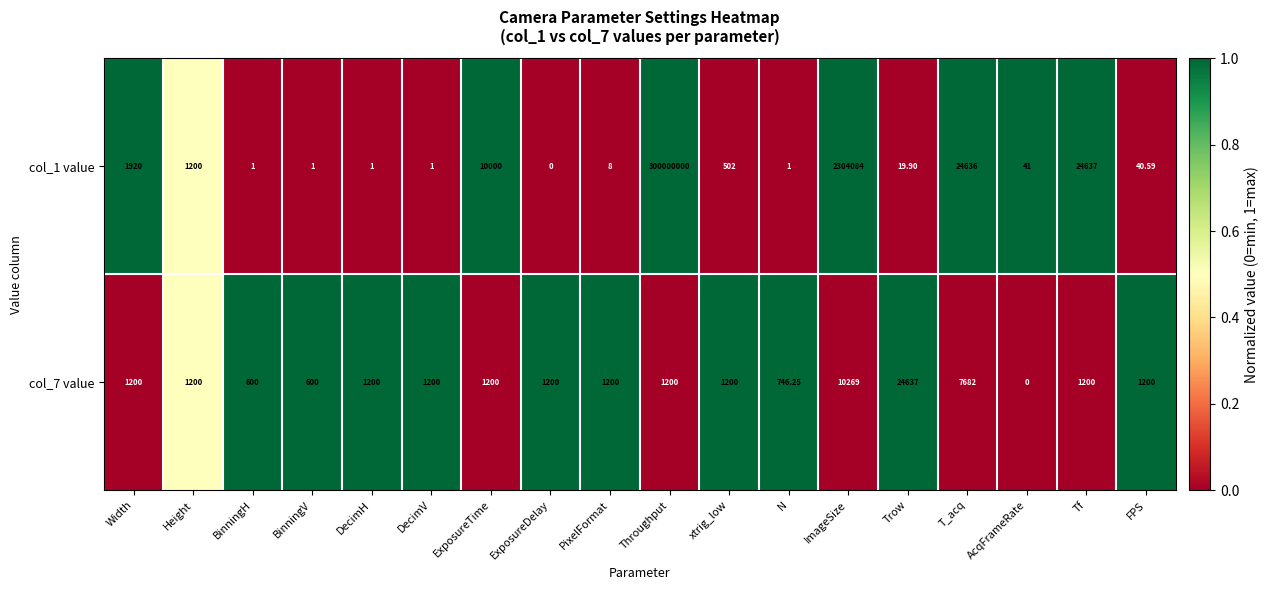

At which category is the sum across all series the highest?

Throughput